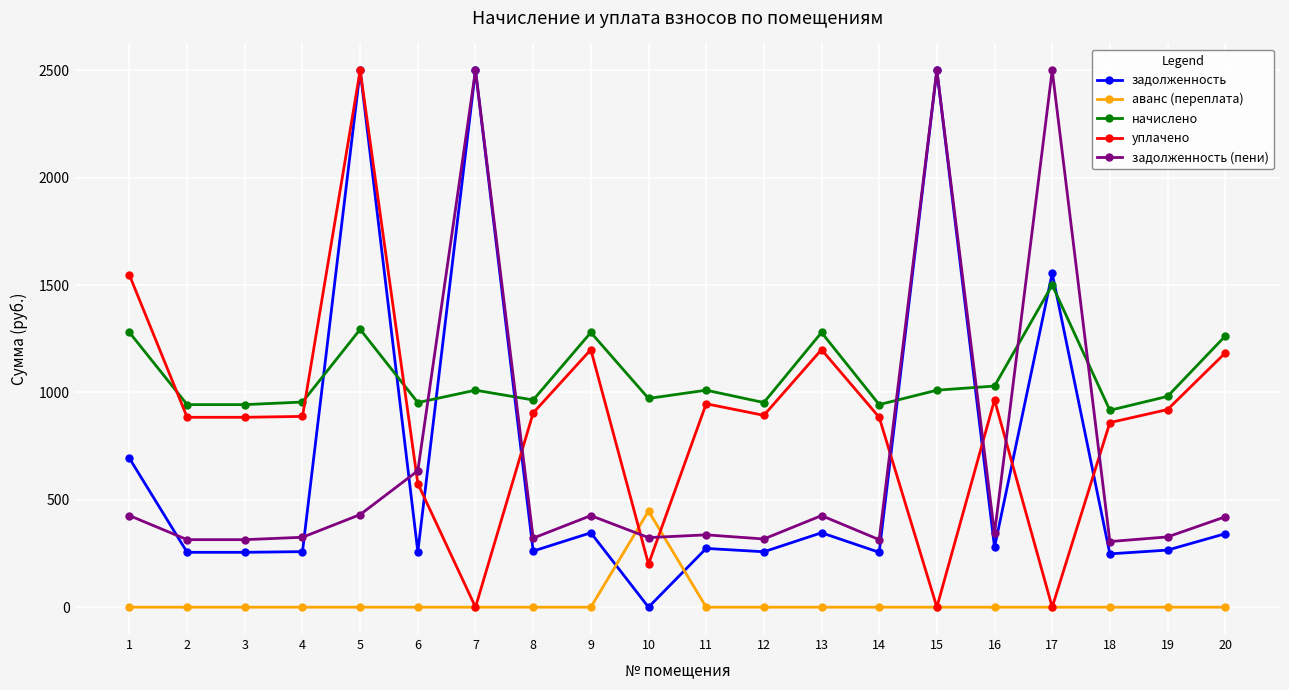

Is it true that начислено equals 1010.4 at 11?

True